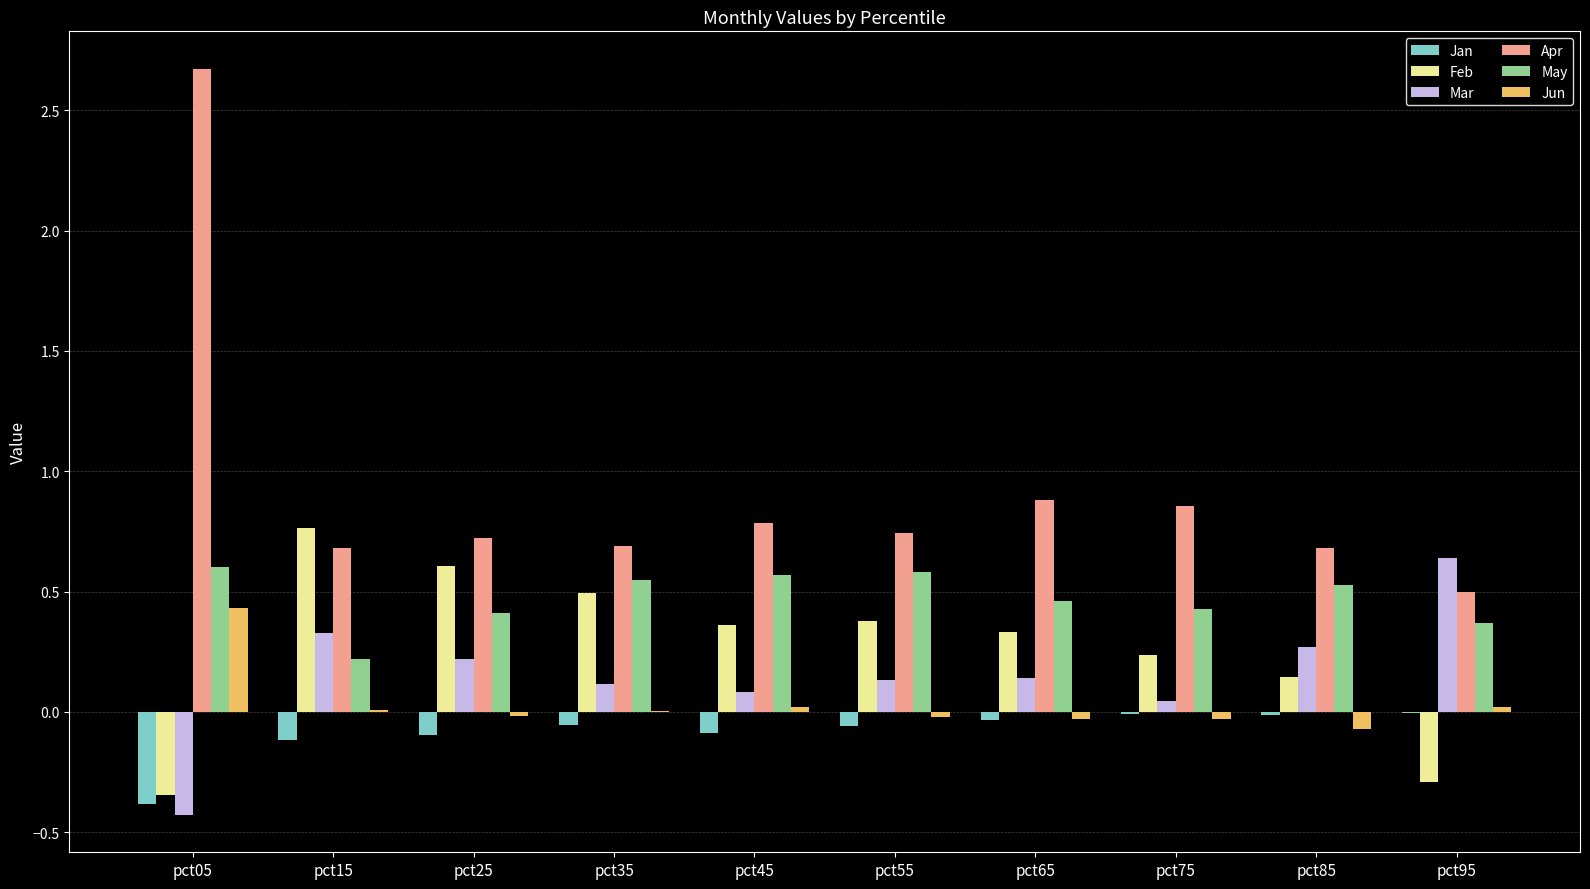

What are all the series names shown in the legend?

Jan, Feb, Mar, Apr, May, Jun